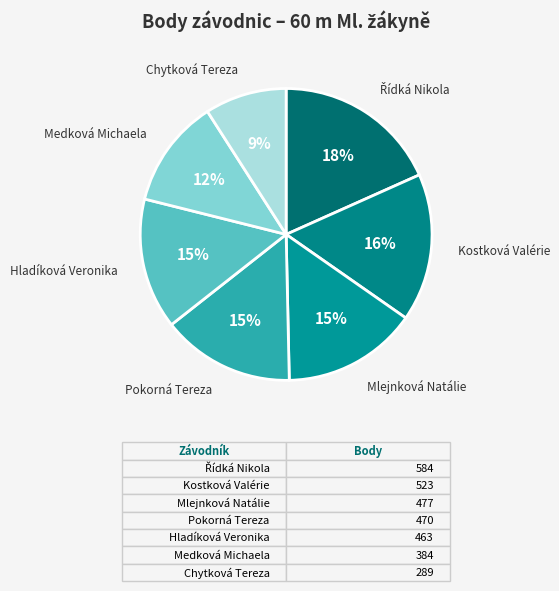

How many slices are in this pie chart?

7